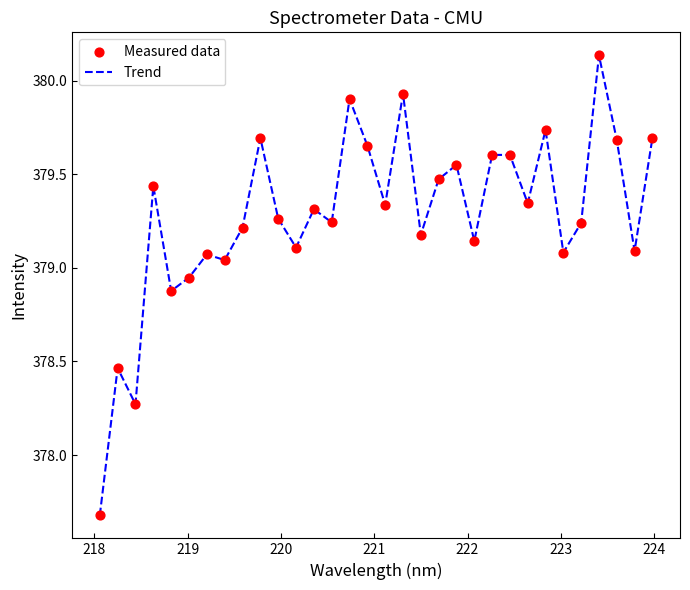

What is the minimum value shown in the chart?

377.7